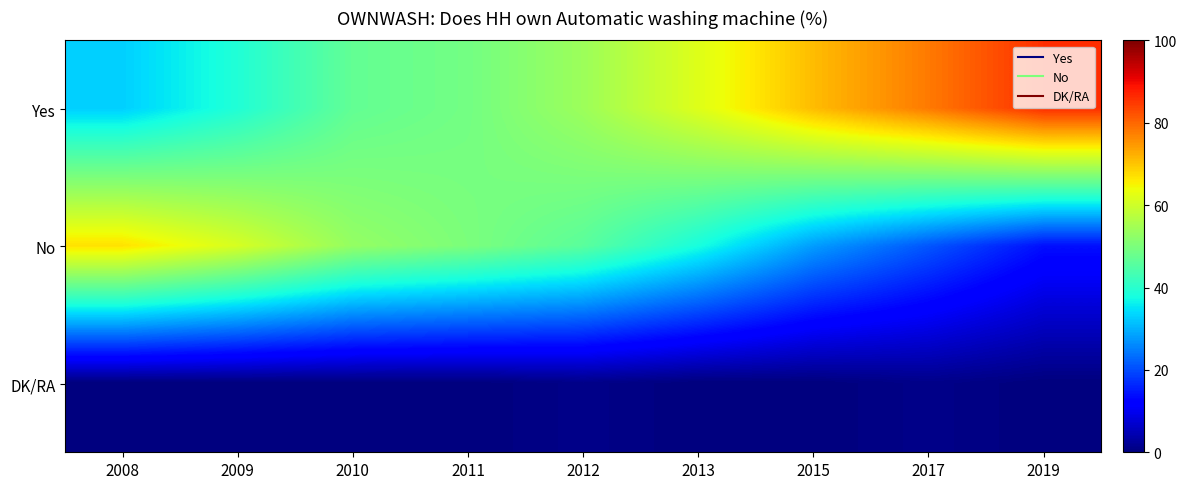

Reading left to right, extract all data points from this chart.

Yes: 2008=33	2009=39	2010=47	2011=49	2012=54	2013=62	2015=71	2017=78	2019=86
No: 2008=67	2009=61	2010=53	2011=50	2012=46	2013=38	2015=28	2017=21	2019=14
DK/RA: 2008=0	2009=0	2010=0	2011=0	2012=1	2013=0	2015=0	2017=1	2019=0